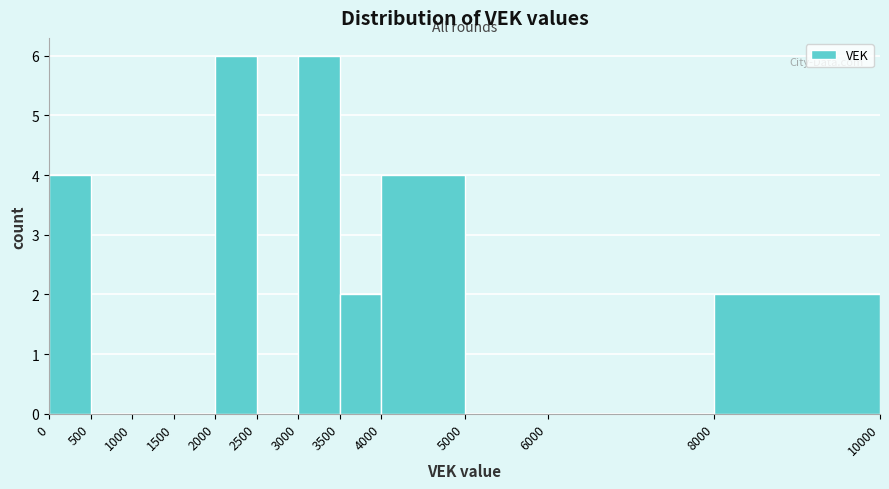

What is the height of the bar covering 3500 to 4000 on the x-axis? The values are not printed on the chart, so give them approximately, as read against the axis.

2